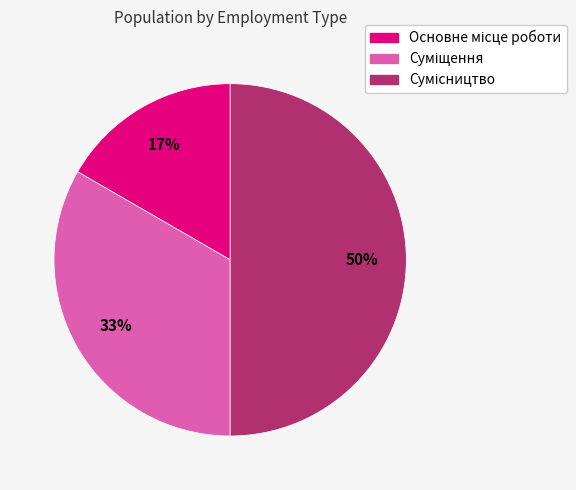

To the nearest percent, what percentage of the pie is Сумісництво?

50%